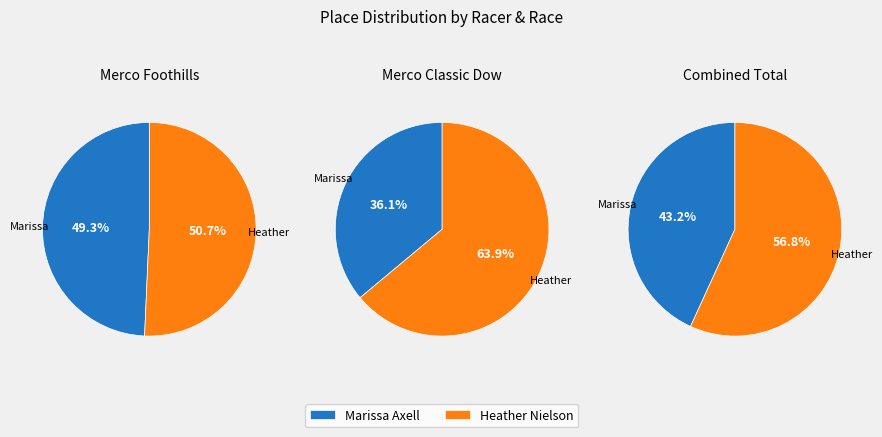

Count the number of slices in the pie.

2